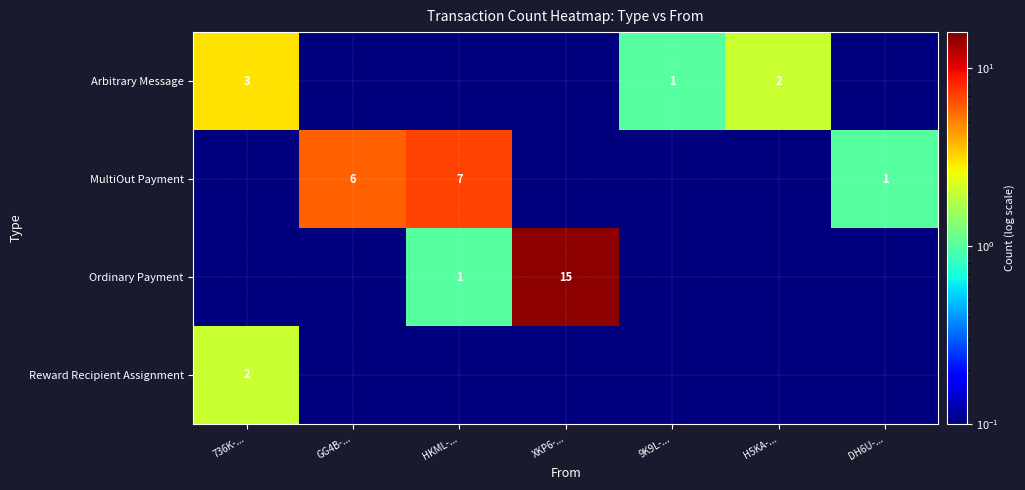

The value of Arbitrary Message at 736K-... is 0.9. True or false?

False